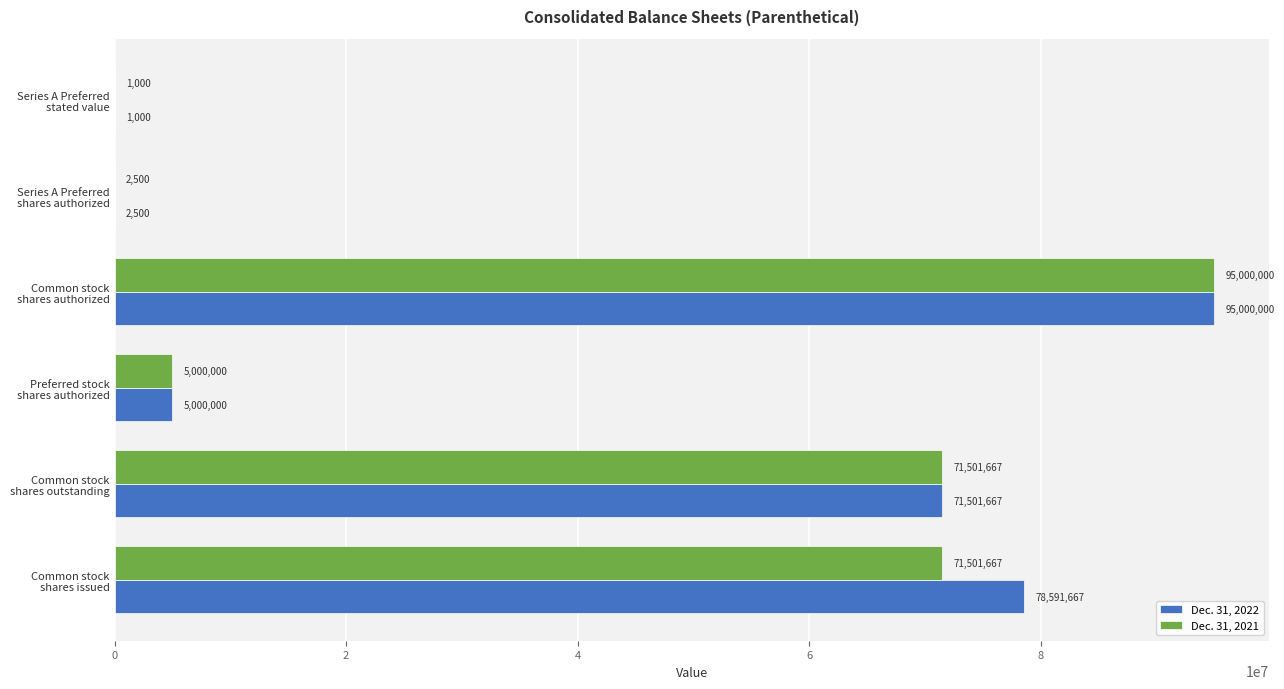

What is the sum of all Dec. 31, 2021 values?

243006834